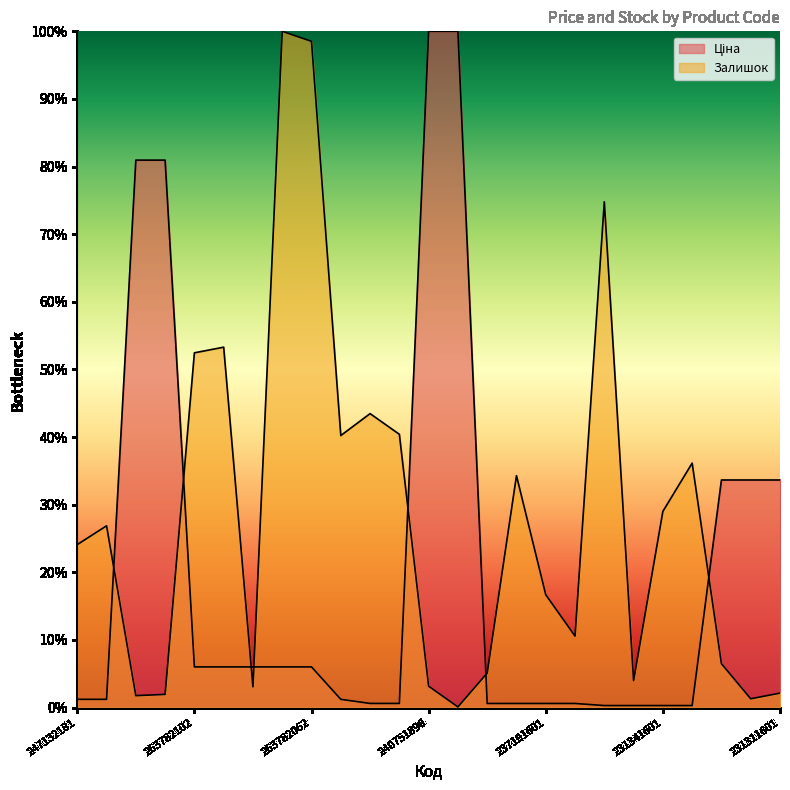

At which label is Ціна closest to 50?

231311603